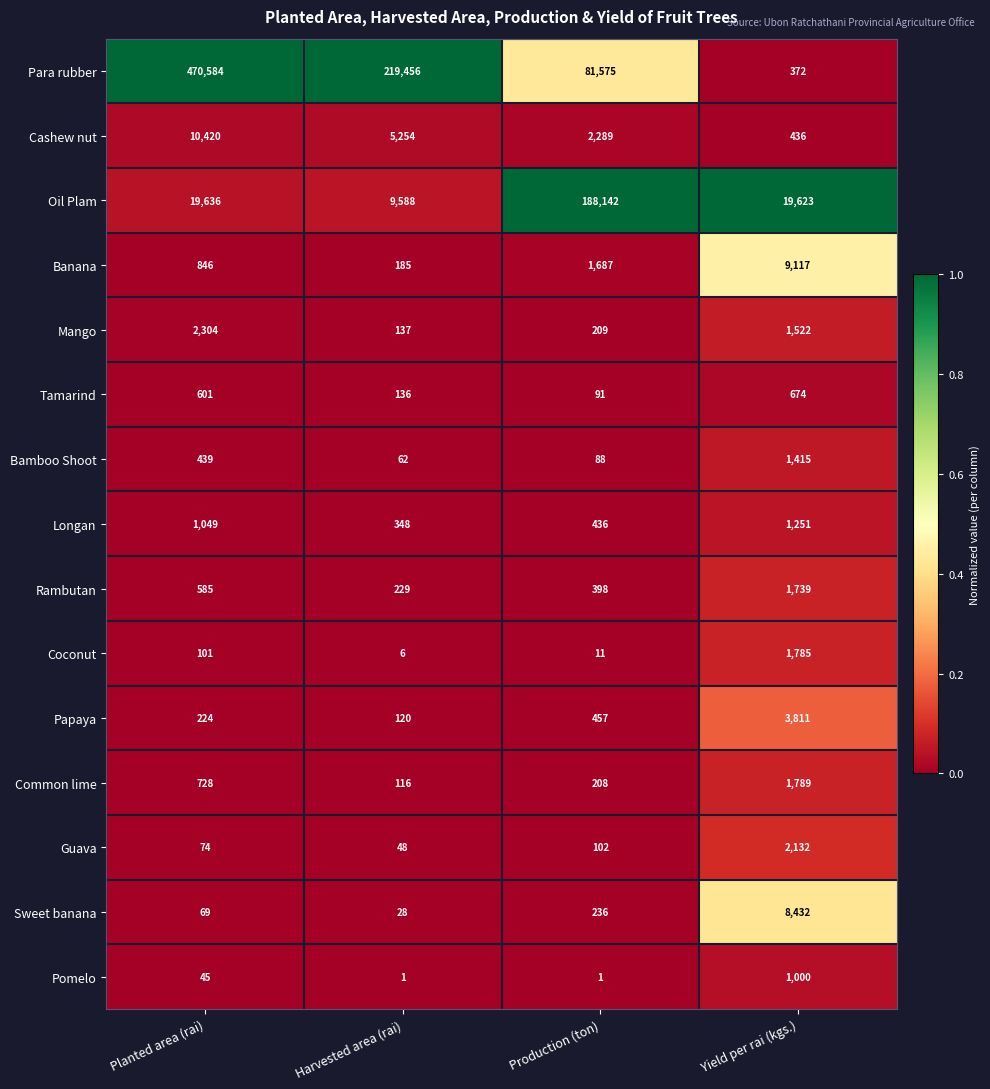

True or false: Coconut has a value of 179 at Planted area (rai).

False